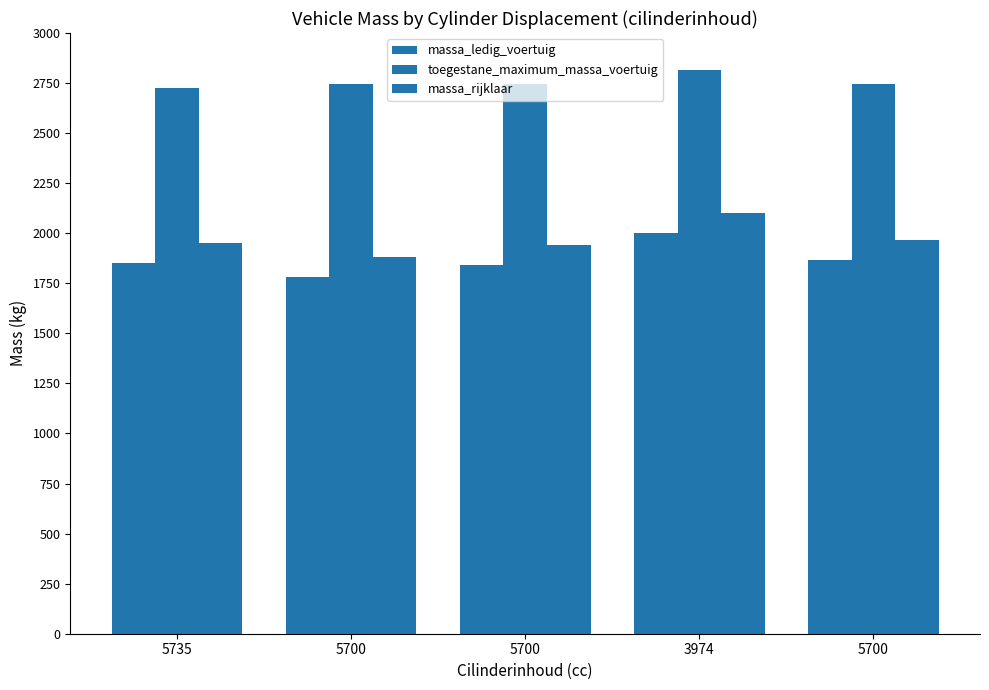

The toegestane_maximum_massa_voertuig series shows 1727 at 5700. True or false?

False